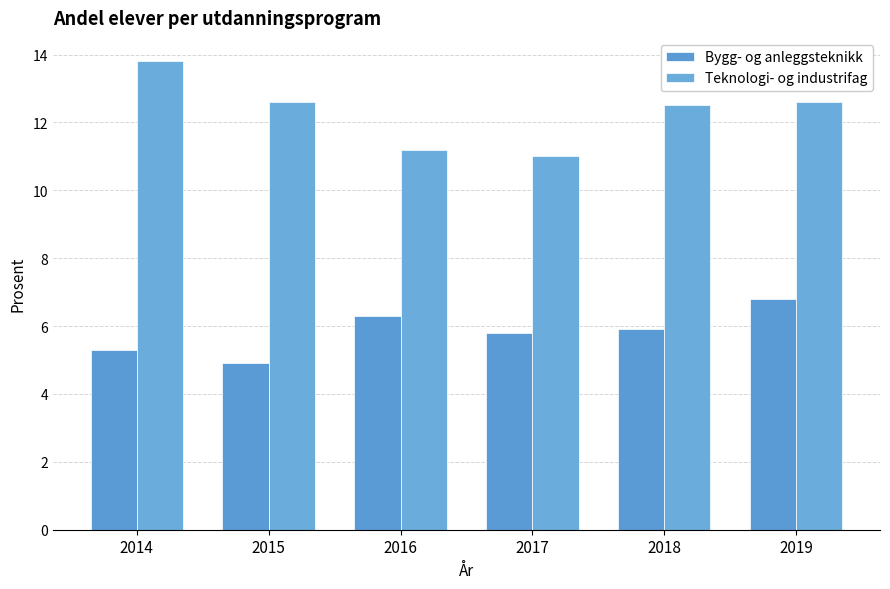

Is it true that Bygg- og anleggsteknikk equals 4.9 at 2015?

True